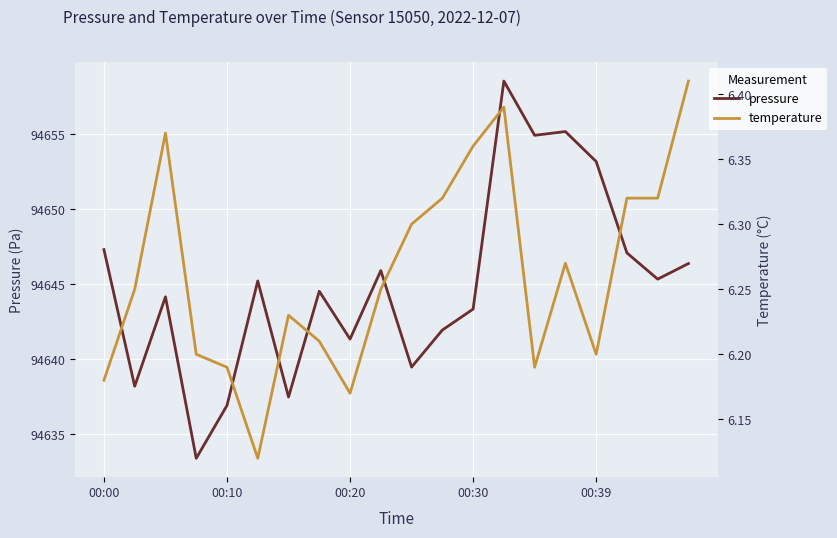

Does the chart display data point markers on the line(s)?

No